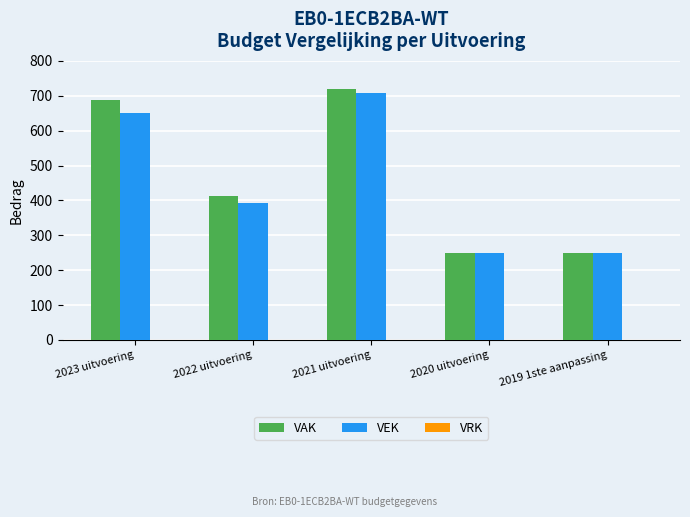

At how many categories does at least one series exceed 492?

2